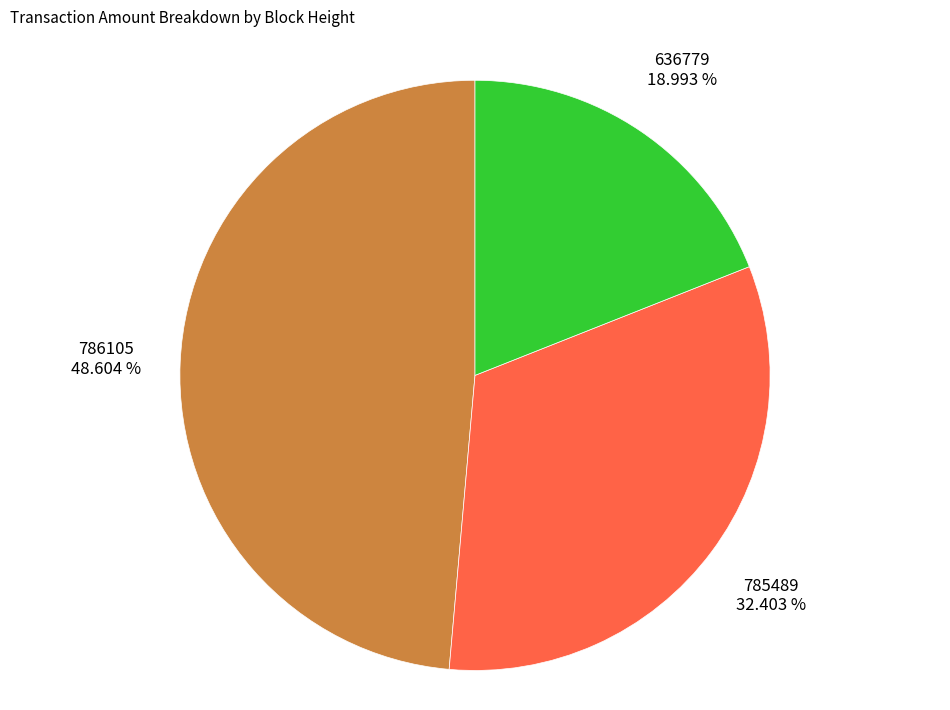

What percentage is NOT represented by 785489?

67.6%